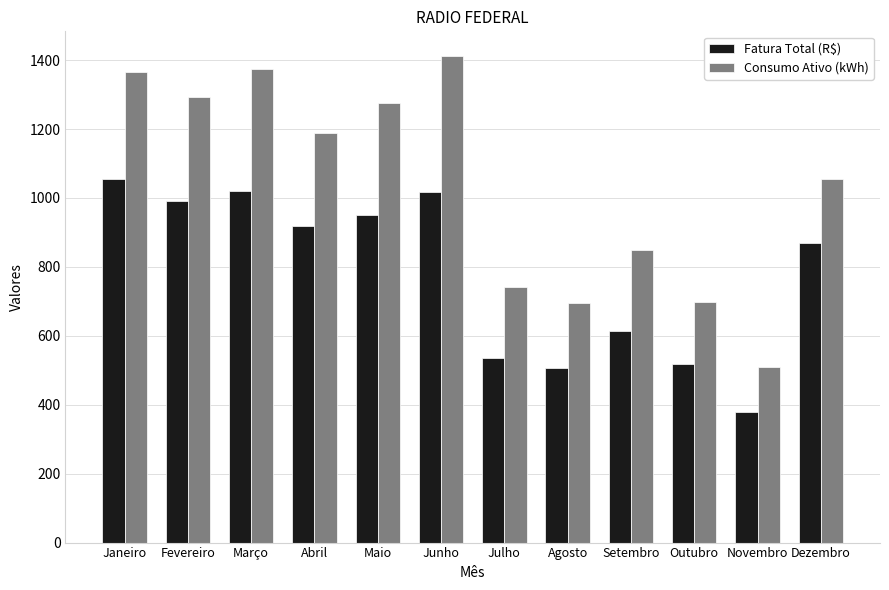

Rank the series by their average value, from highest to lowest.

Consumo Ativo (kWh), Fatura Total (R$)